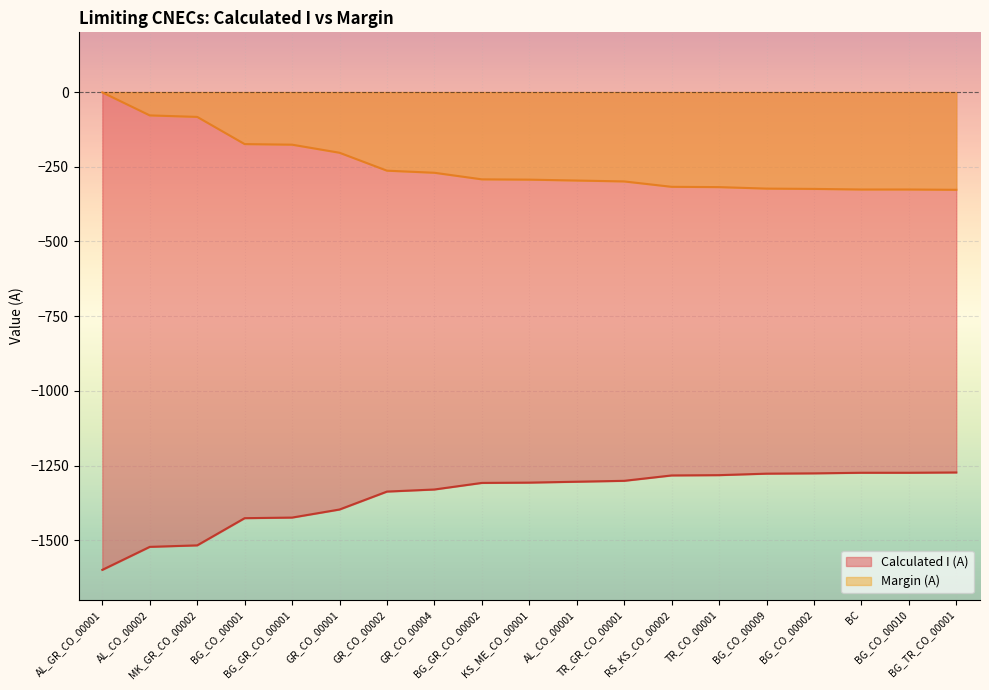

Reading right to left, list all the values displayed in this chart.

Calculated I (A): -1273	-1274	-1274	-1276	-1277	-1282	-1283	-1301	-1304	-1307	-1308	-1330	-1337	-1397	-1424	-1426	-1517	-1522	-1599
Margin (A): -327	-326	-326	-324	-323	-318	-317	-299	-296	-293	-292	-270	-263	-203	-176	-174	-83	-78	-1